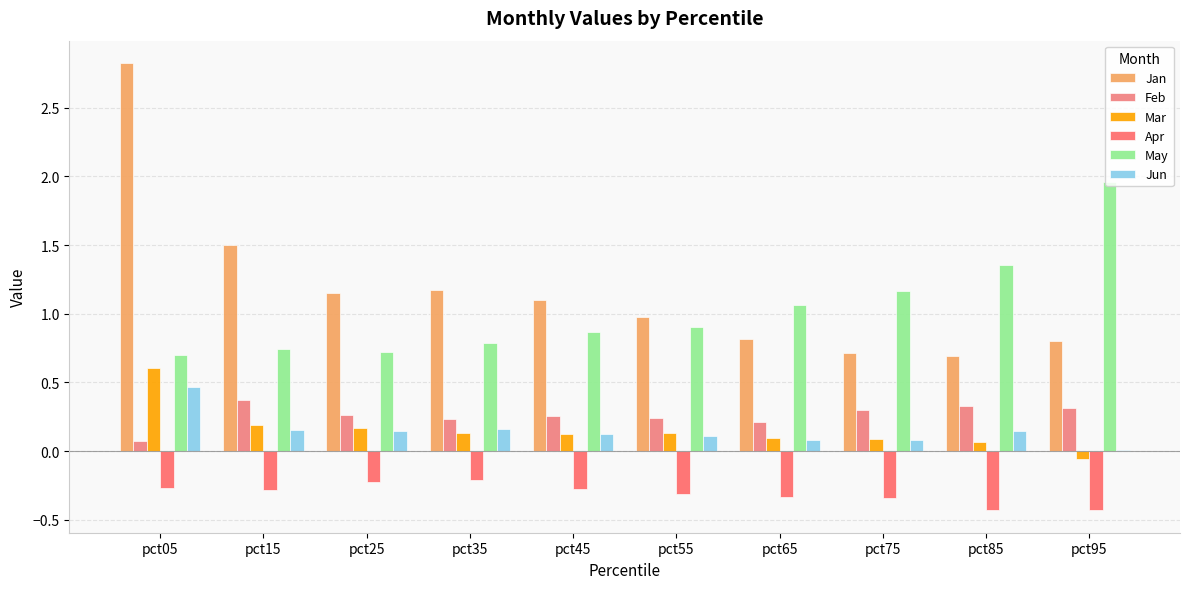

What is the total value across all series at pct45?

2.2